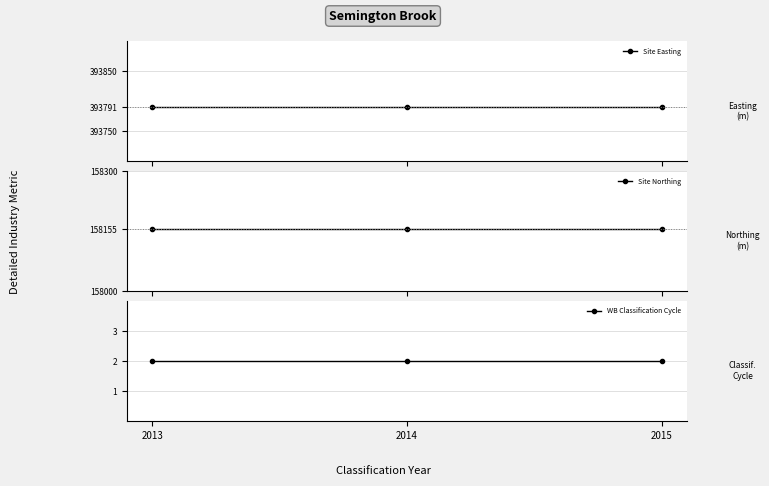

List the labels in order of Site Easting value, largest first.

2013, 2014, 2015